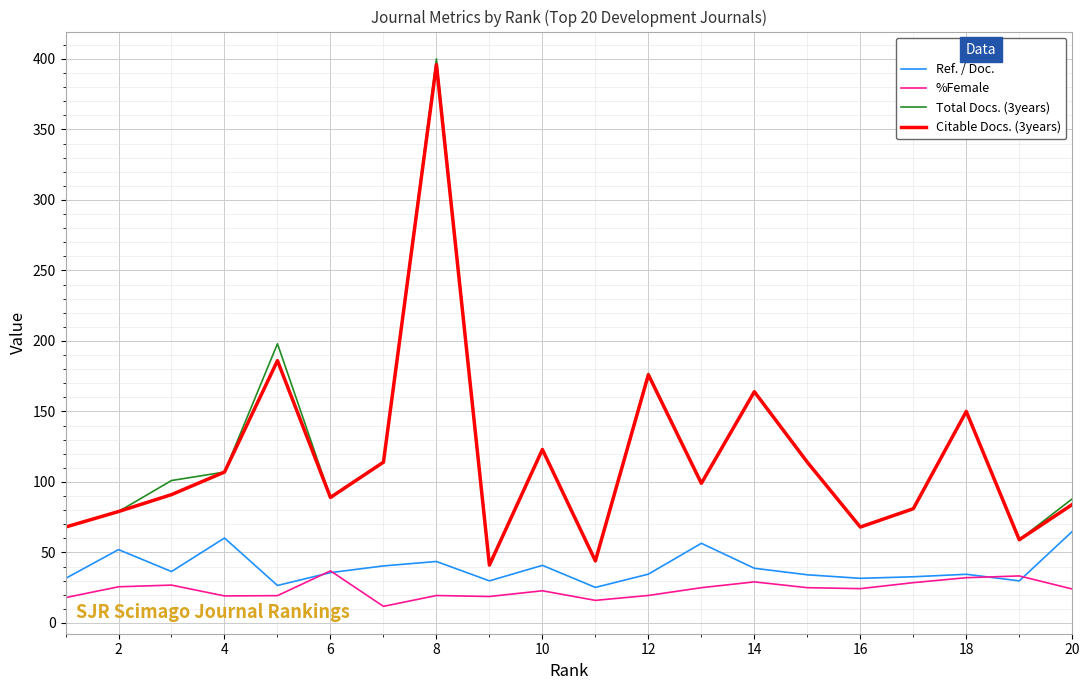

After their last crossing, which series has the higher values: %Female or Ref. / Doc.?

Ref. / Doc.